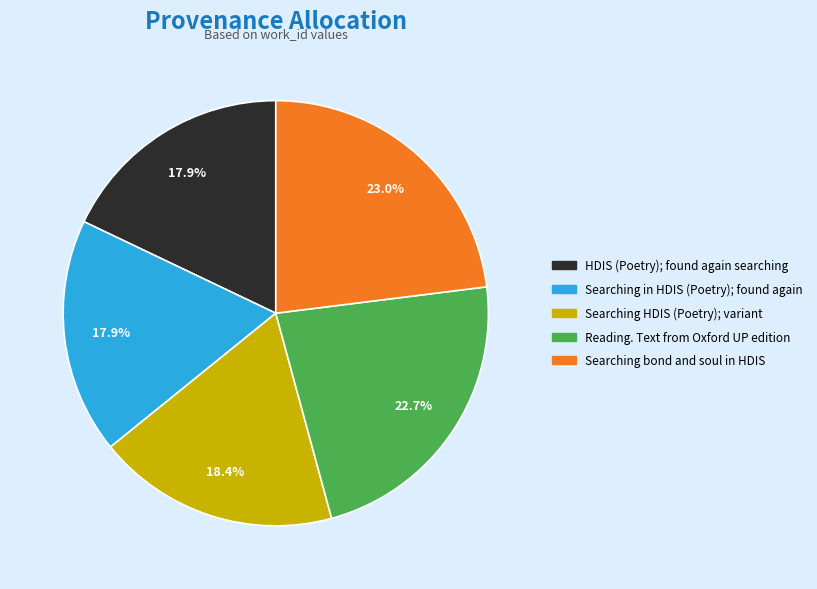

To the nearest percent, what portion does Reading. Text from Oxford UP edition represent?

23%